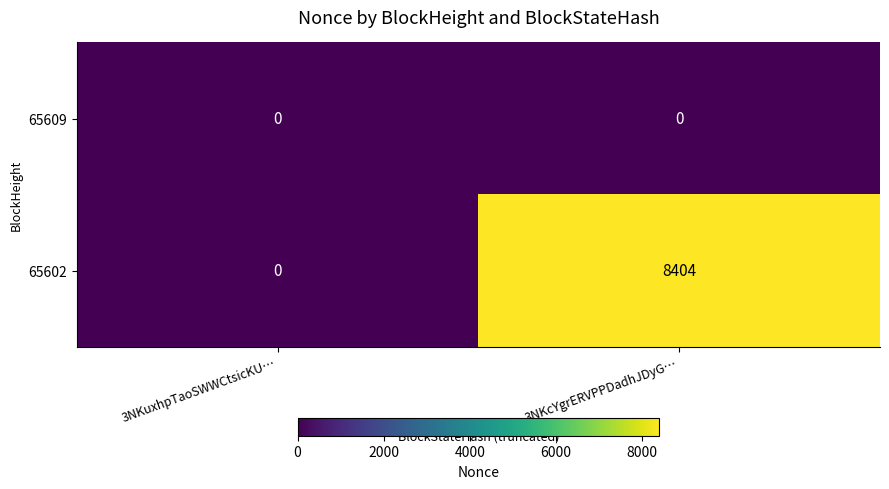

Reading right to left, what are all the values shown in this chart?

65609: 3NKcYgrERVPPDadhJDyG…=0	3NKuxhpTaoSWWCtsicKU…=0
65602: 3NKcYgrERVPPDadhJDyG…=8404	3NKuxhpTaoSWWCtsicKU…=0